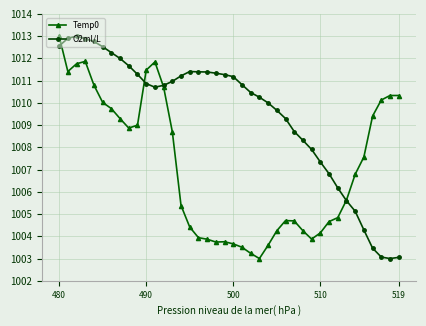

At which label does Temp0 first exceed 1006?

480